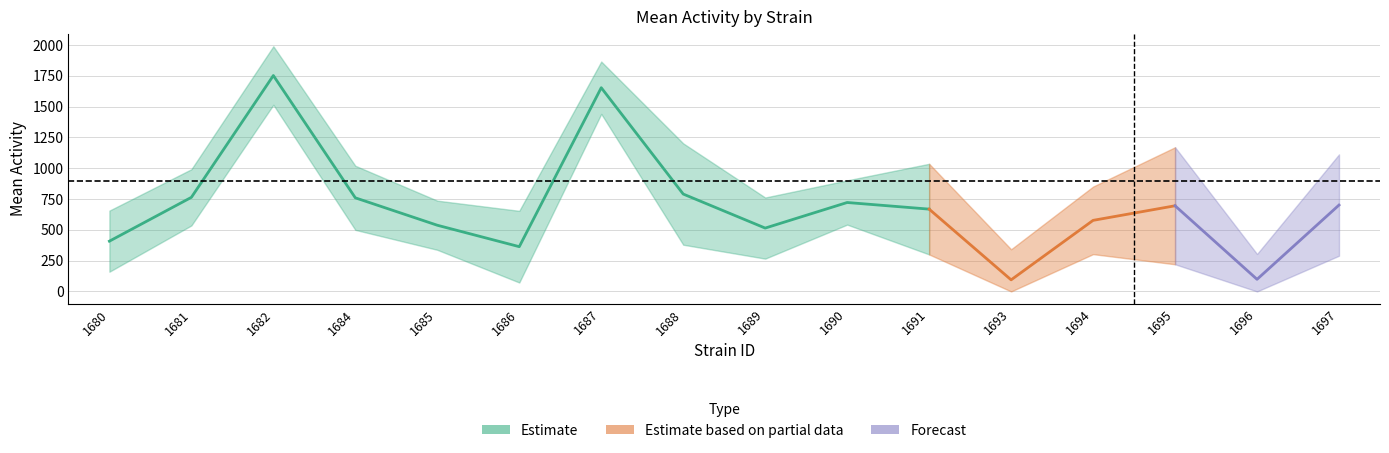

True or false: lowercl has more than 0 points higher than both neighbors.

True